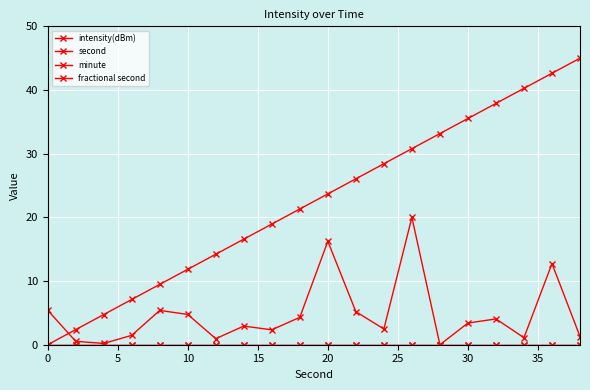

True or false: second and minute cross at least once.

False